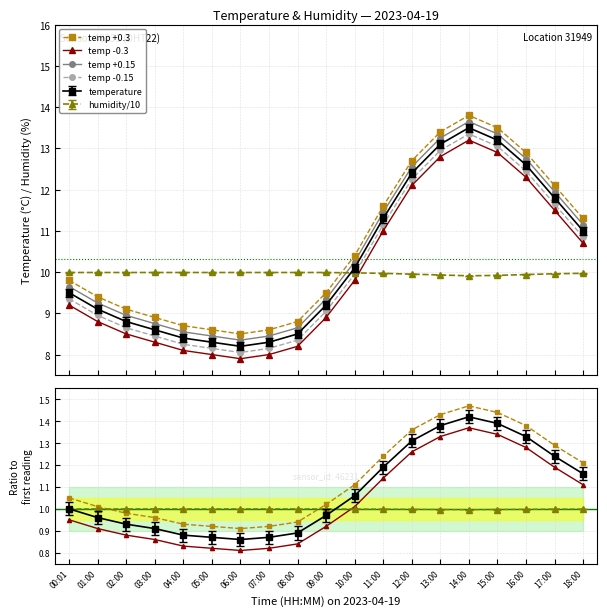

Which series changed the most between 05:00 and 14:00?

temp +0.15